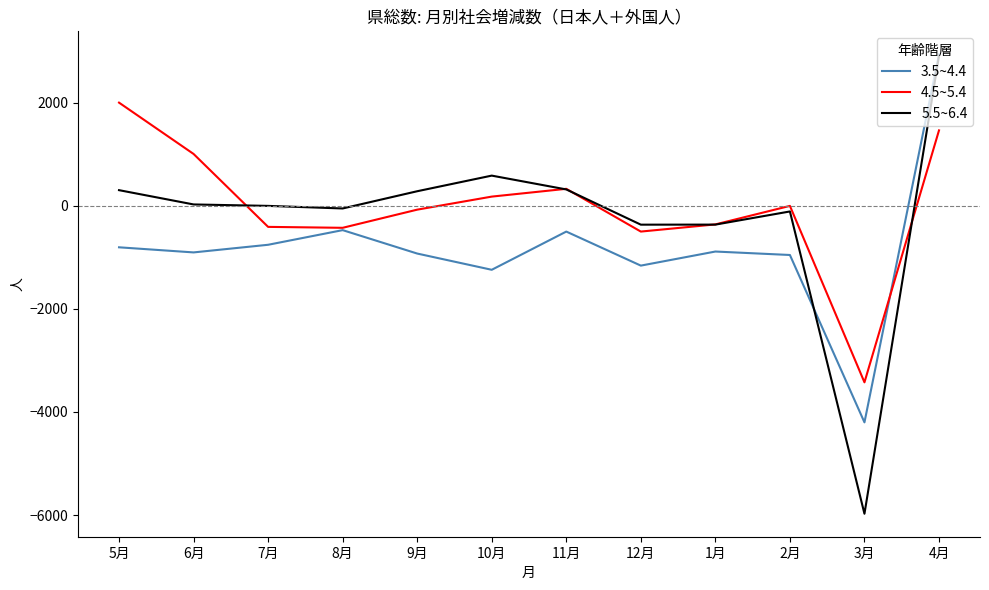

At which label does 4.5~5.4 first exceed -4?

5月